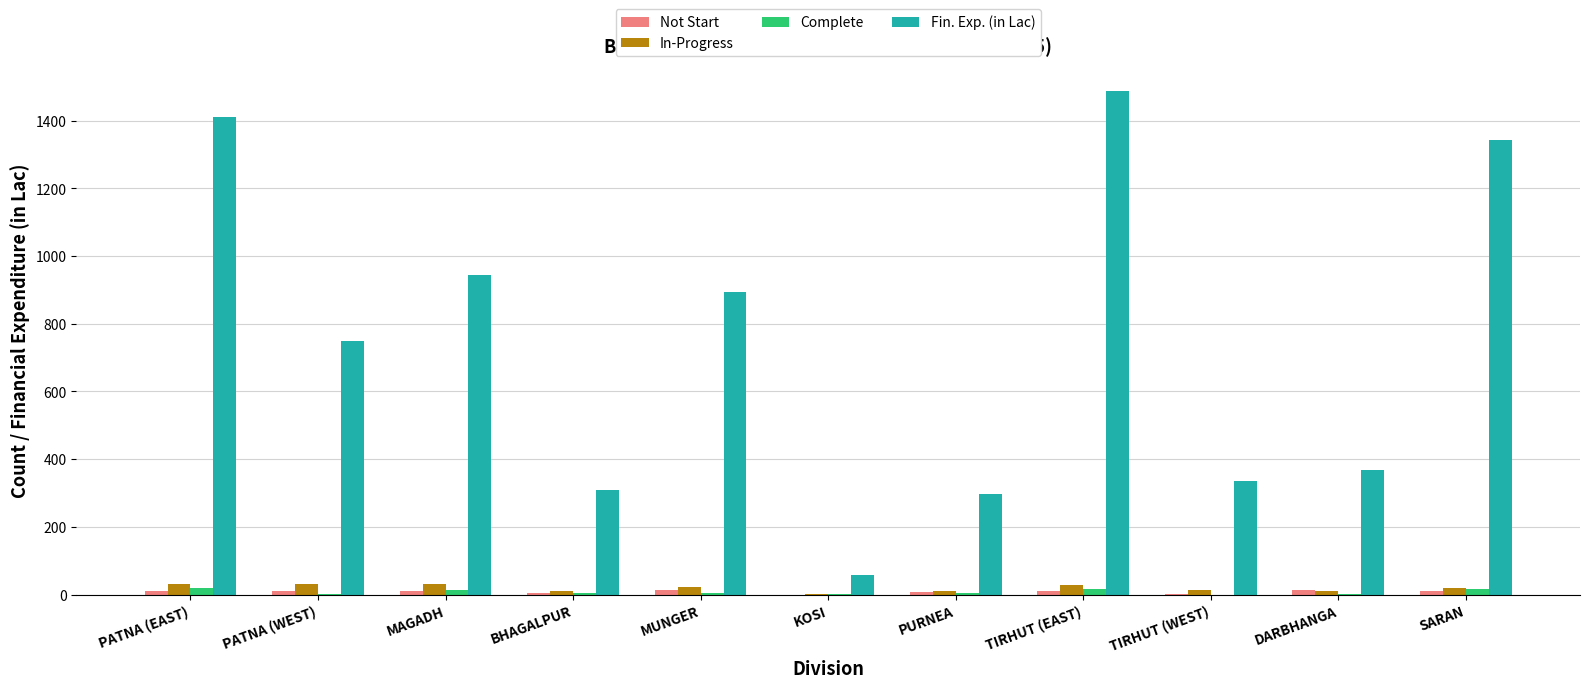

At which label is Fin. Exp. (in Lac) closest to 773?

PATNA (WEST)